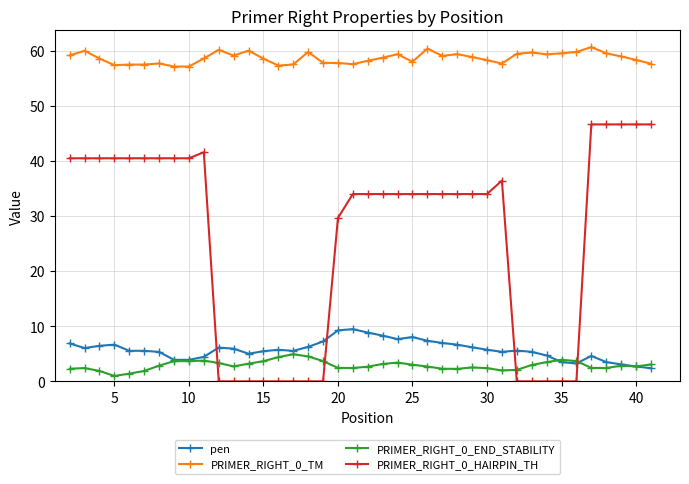

Does the chart have visible grid lines?

Yes